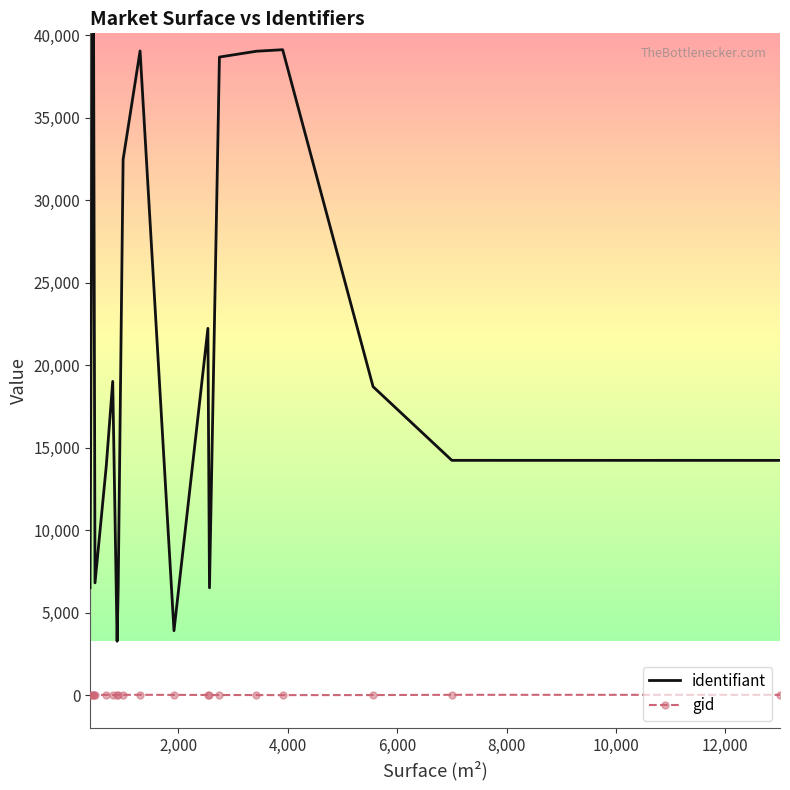

Which series has the largest total across all categories?

identifiant